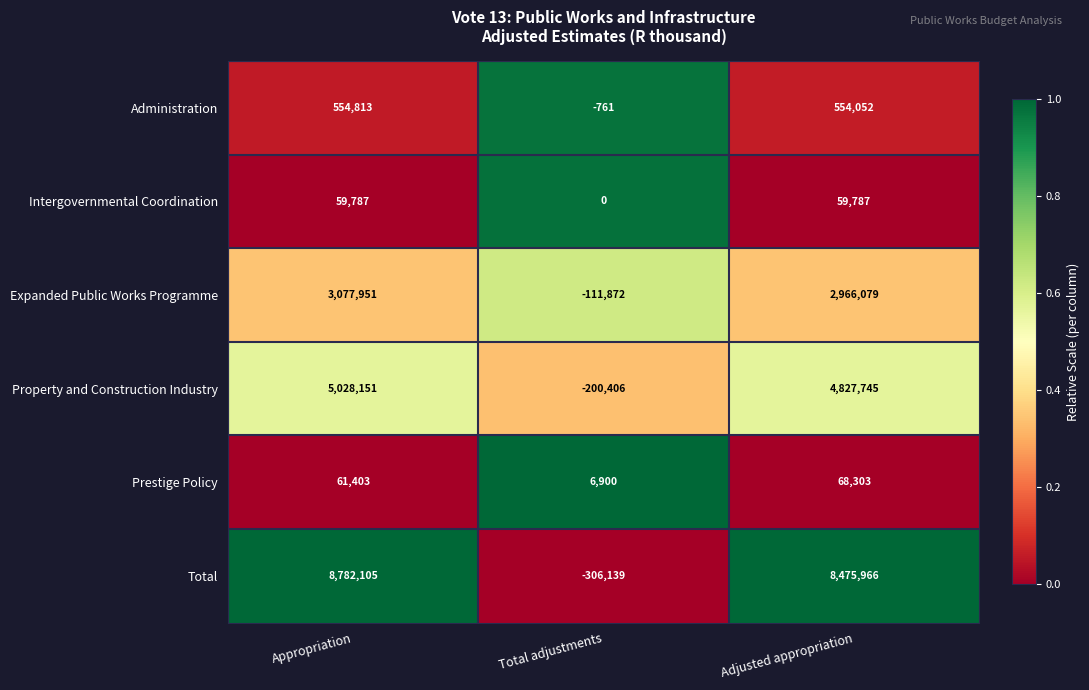

Where is Intergovernmental Coordination nearest to the value 29893?

Total adjustments